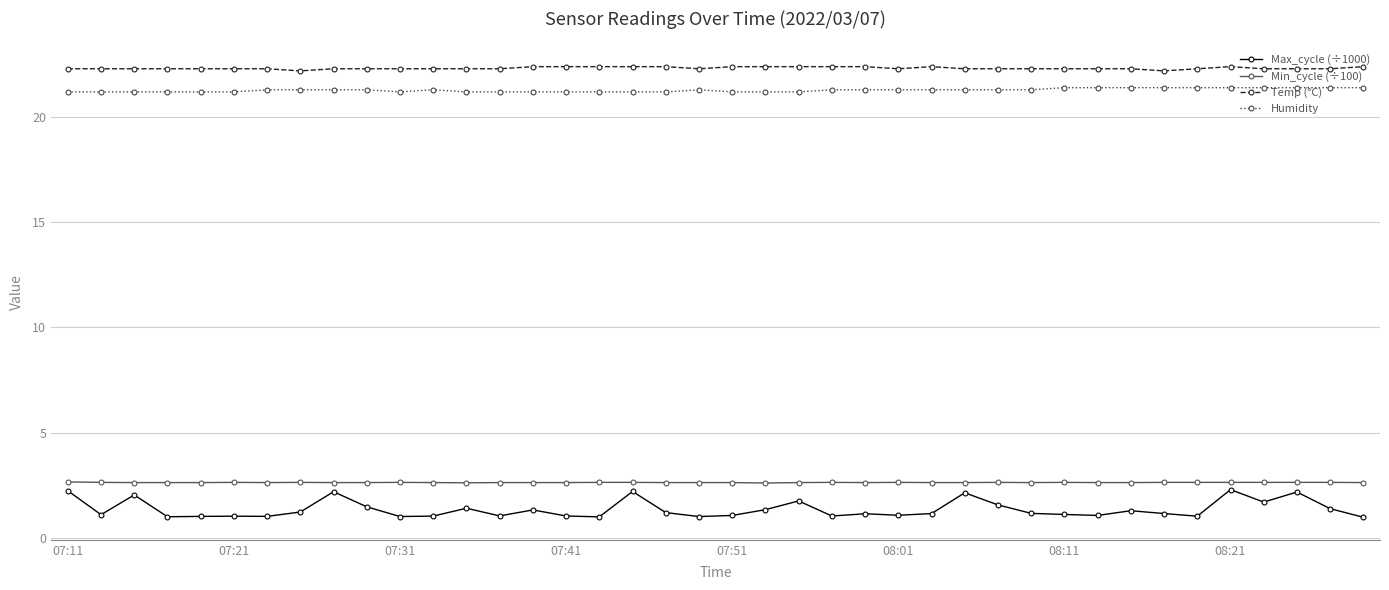

Which series has the widest spread of values?

Max_cycle (÷1000)